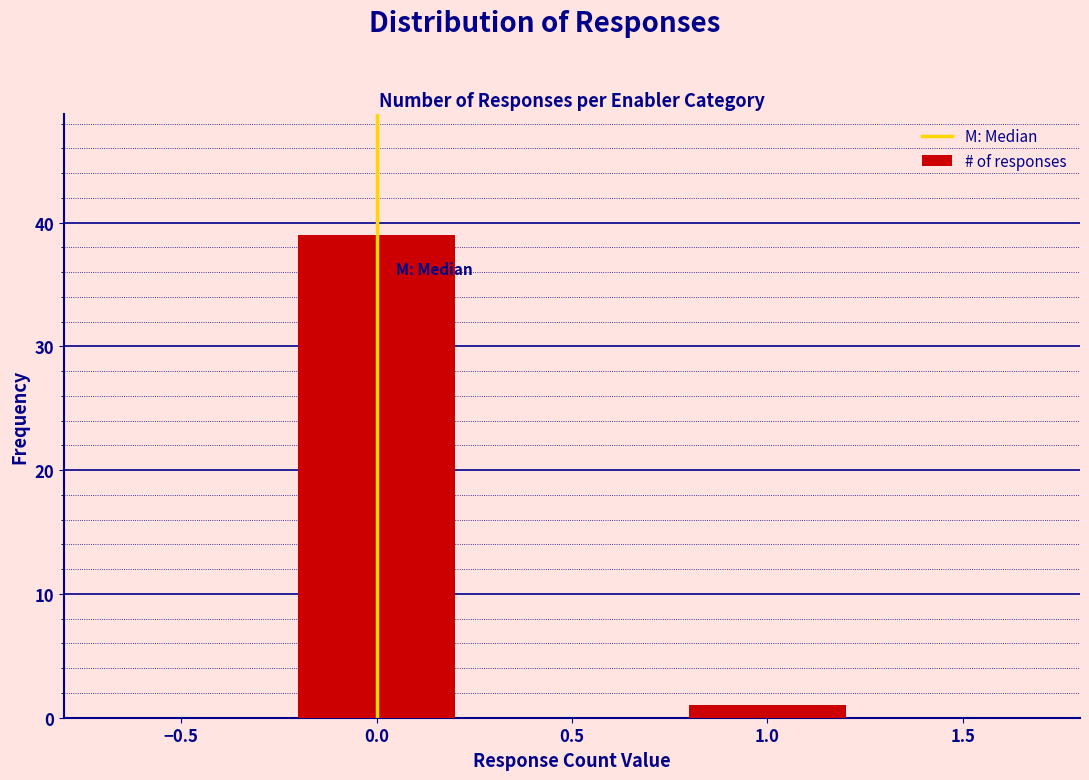

Reading left to right, what are all the values shown in this chart?

39	1